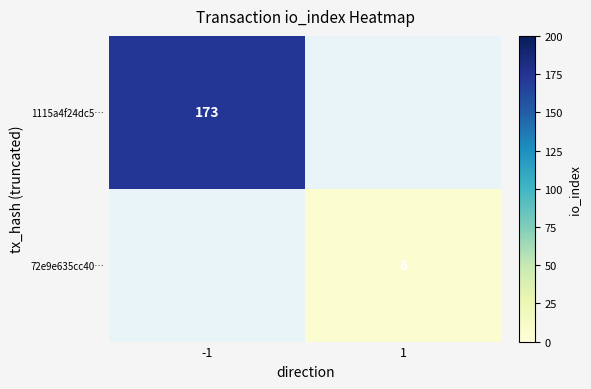

Is the value of 72e9e635cc40… at 1 greater than the value of 1115a4f24dc5… at -1?

No